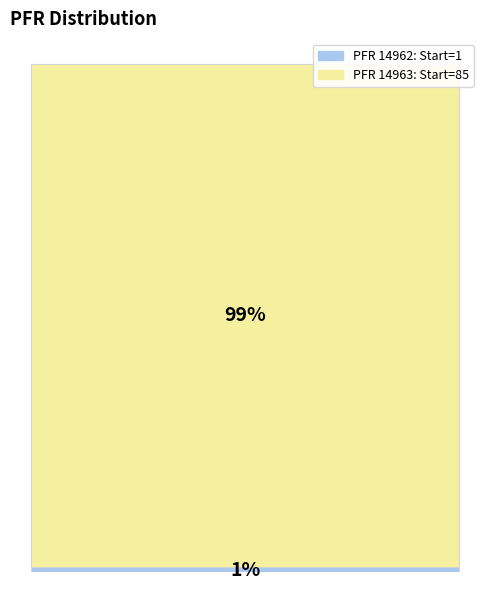

Are the bars grouped side by side (vs. stacked)?

No